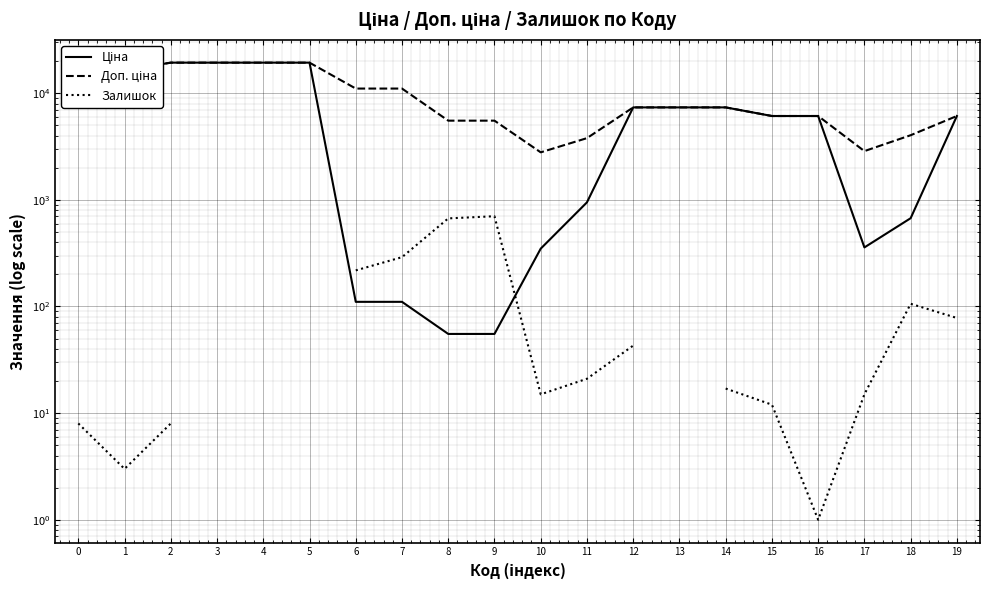

Which has a higher value, 7 or 9?

7